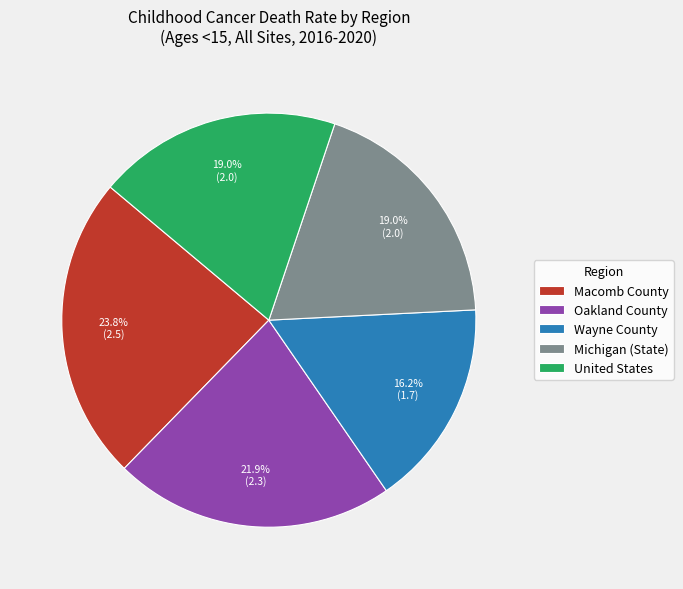

How many segments does this pie chart have?

5